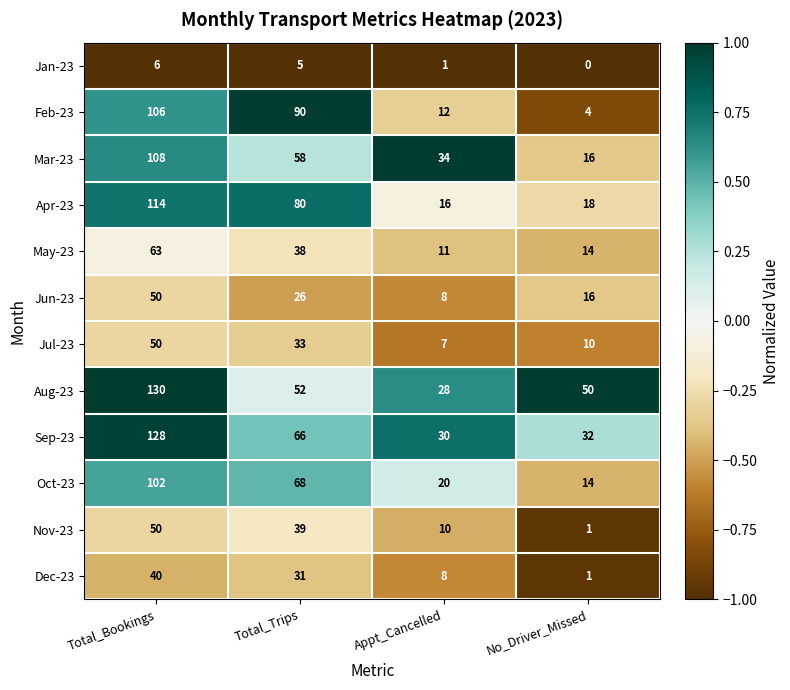

What is the difference between the Nov-23 values at Total_Trips and No_Driver_Missed?

38